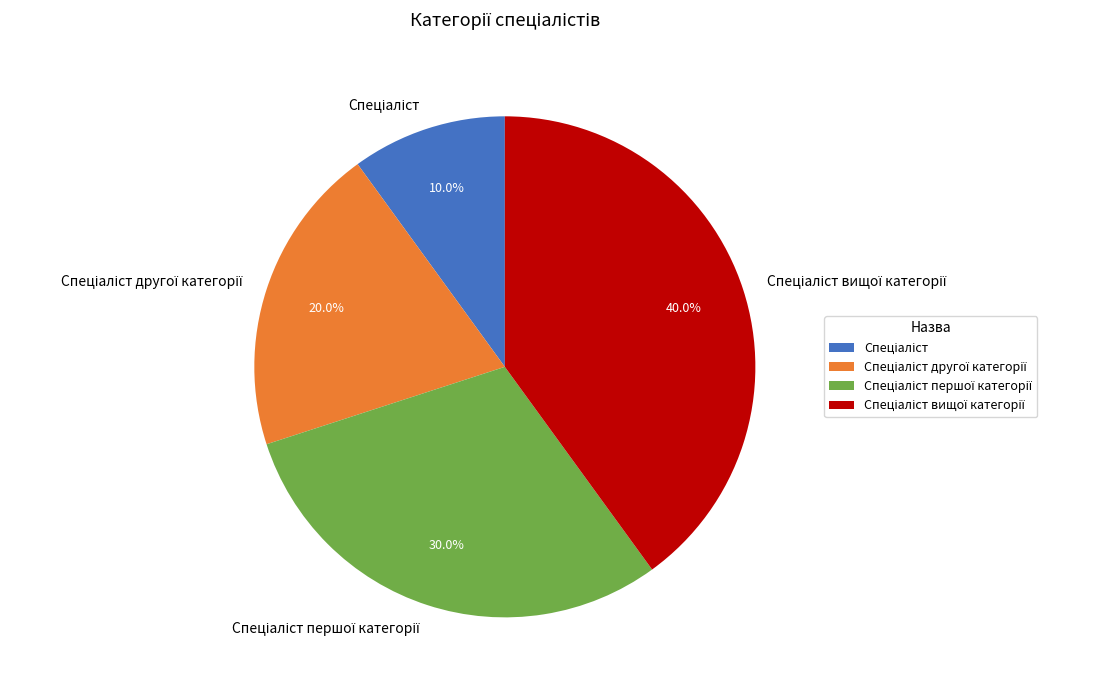

Is there a majority slice in this chart?

No